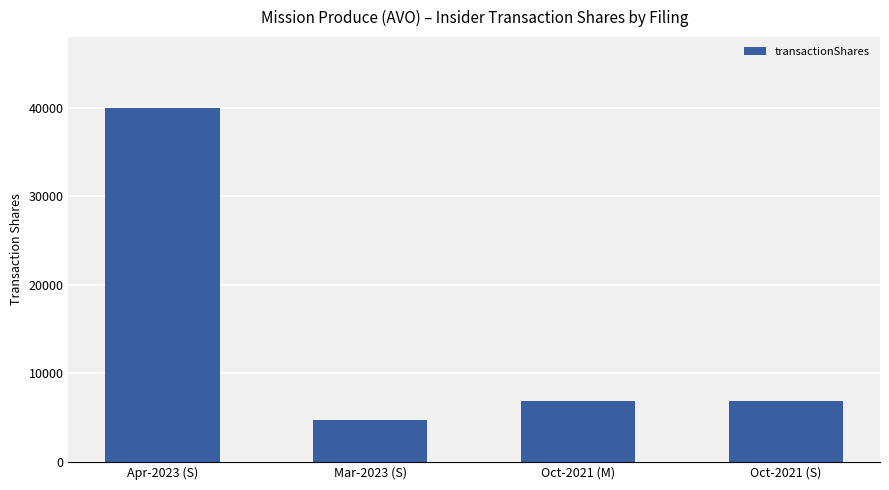

Which label corresponds to the largest value in the chart?

Apr-2023 (S)